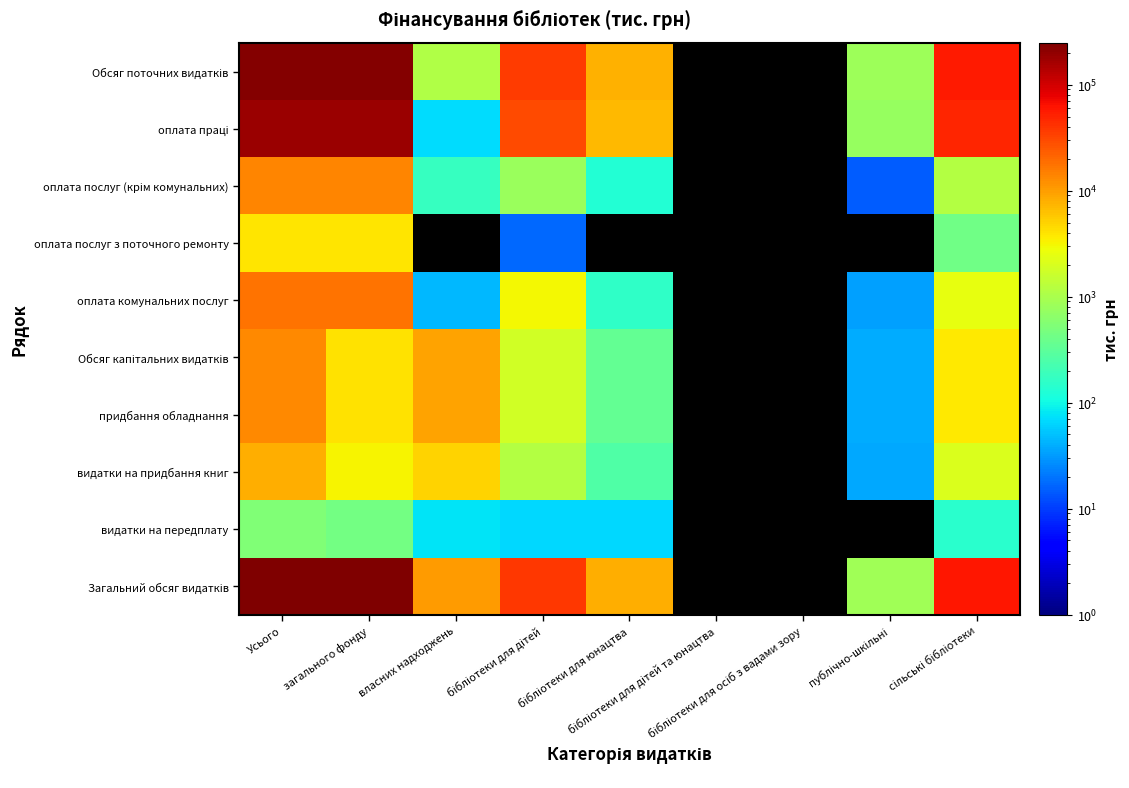

Which has a higher value, бібліотеки для дітей та юнацтва or сільські бібліотеки?

сільські бібліотеки